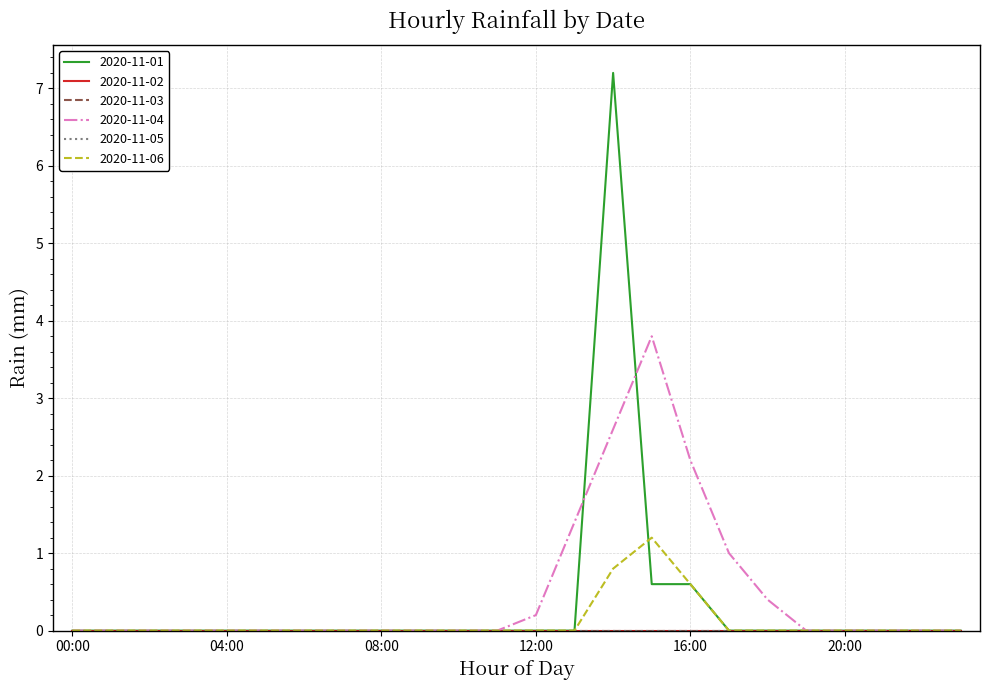

Does the chart have visible grid lines?

Yes